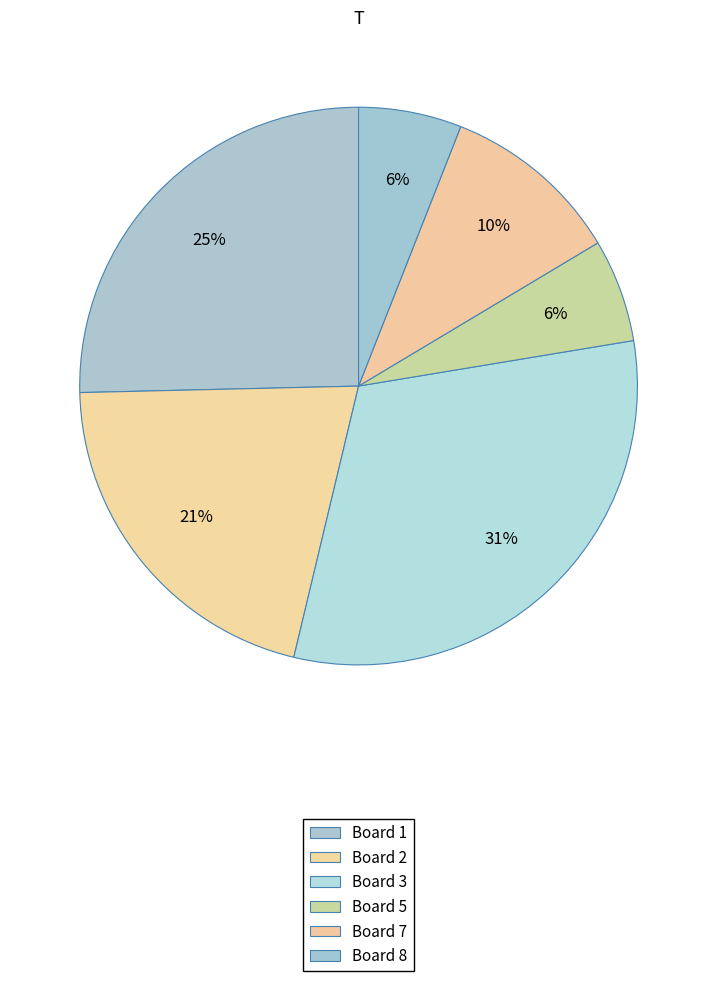

True or false: Board 8 accounts for 17% of the total.

False